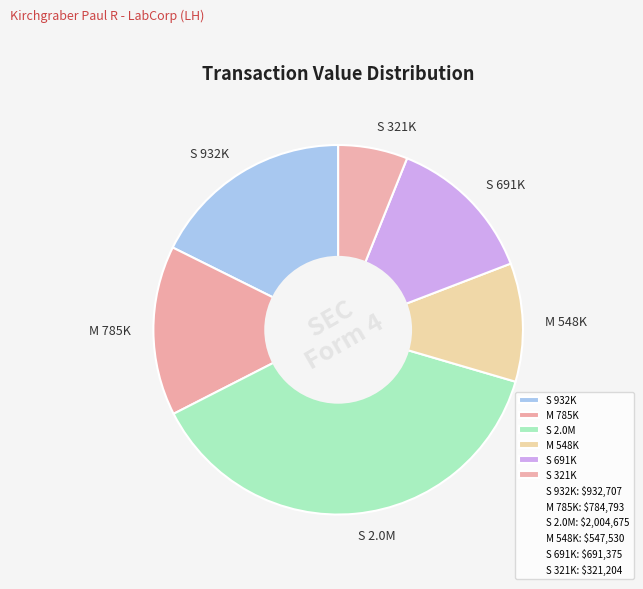

Combined, do S 691K and S 321K account for over 50%?

No